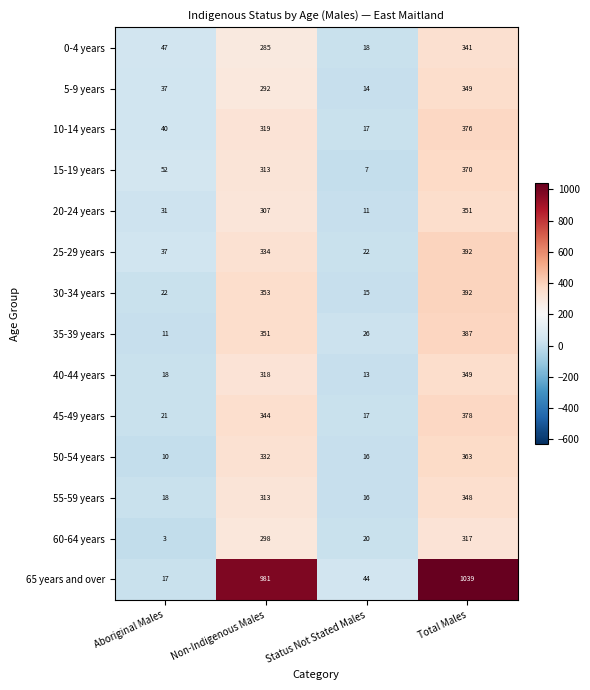

Which label corresponds to the smallest value in the chart?

Aboriginal Males